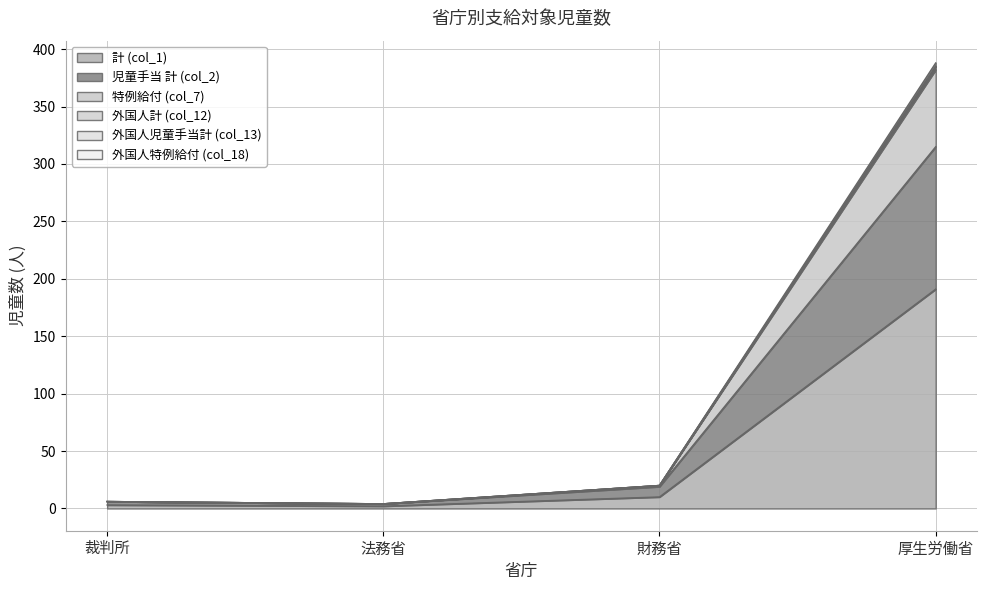

True or false: 外国人計 (col_12) and 児童手当 計 (col_2) cross at least once.

False